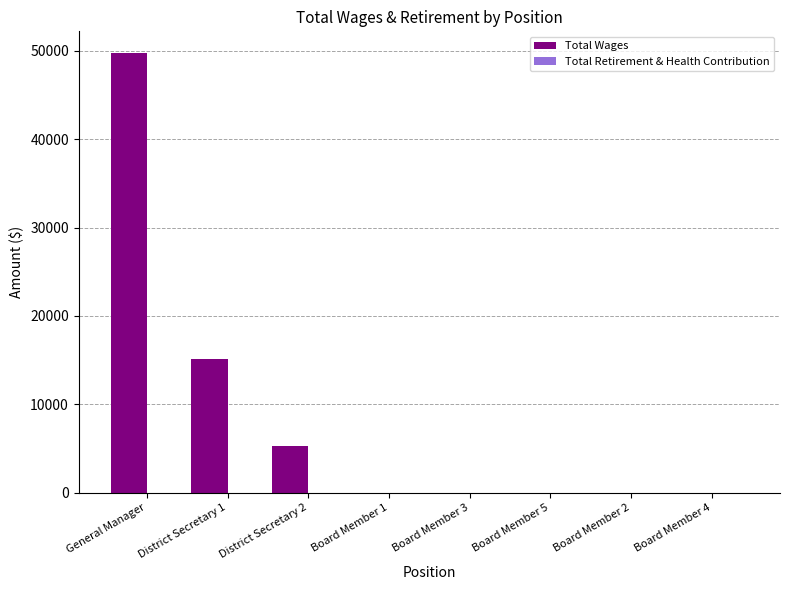

What is the change in value from District Secretary 2 to Board Member 5?

-5284